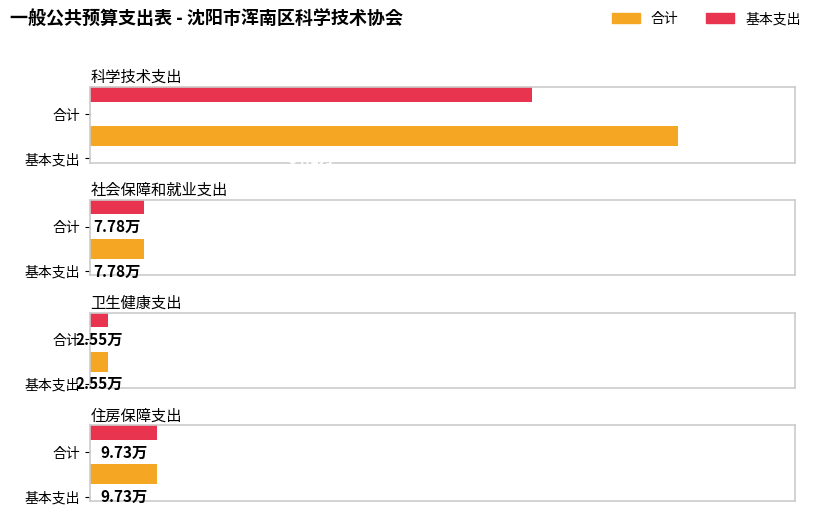

Where does the 合计 series first go above 9?

科学技术支出